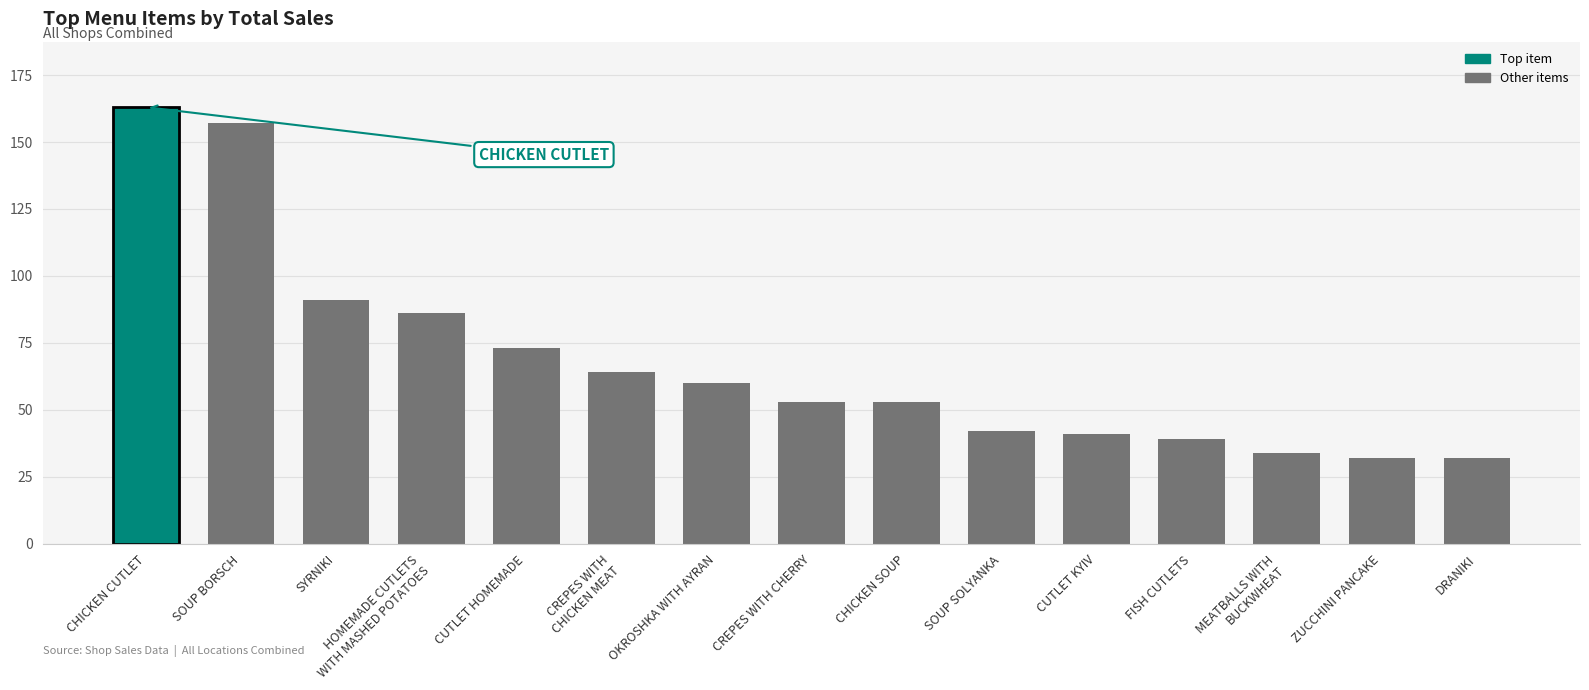

What is the label of the 1st bar from the left?

CHICKEN CUTLET